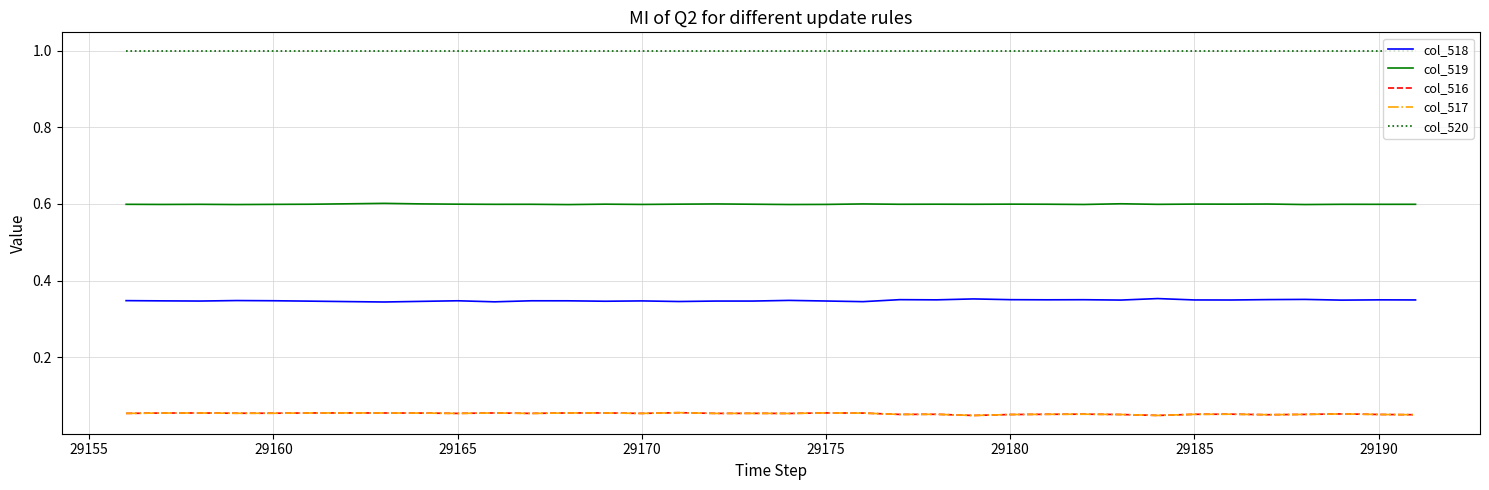

Which series has the largest total across all categories?

col_520